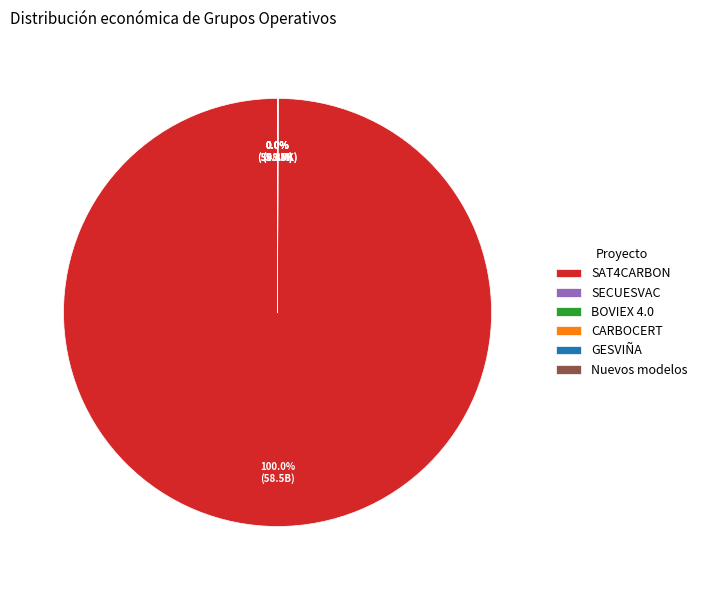

Which slice is the largest?

SAT4CARBON